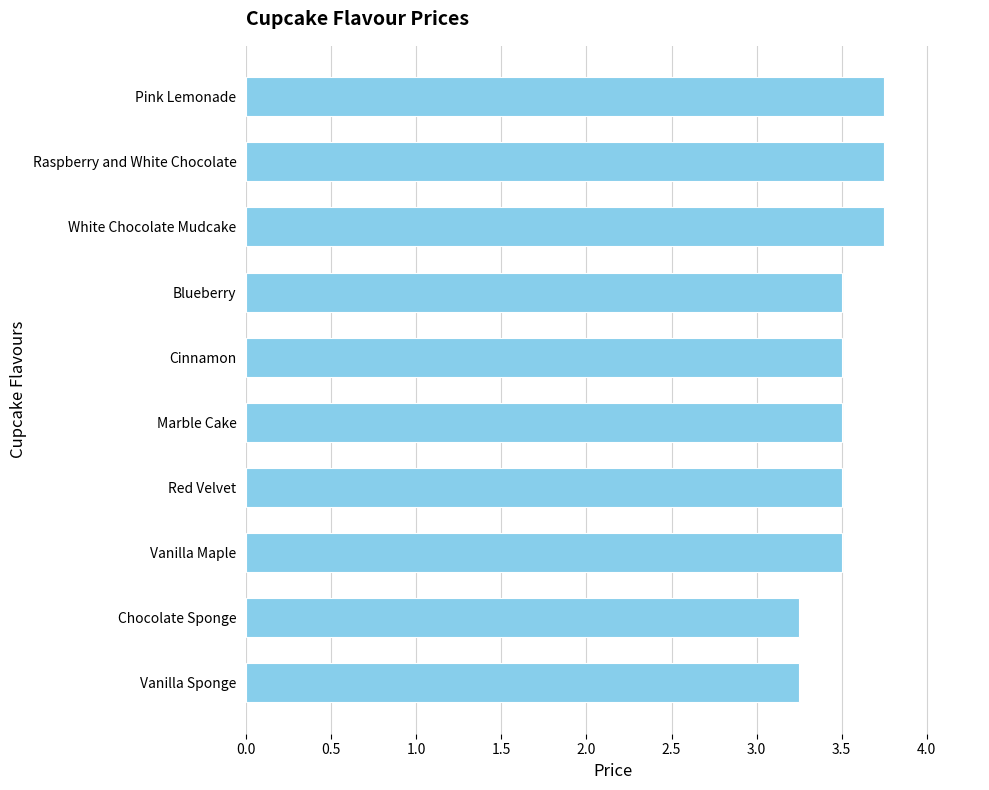

What is the value of the 8th bar from the top?

3.5